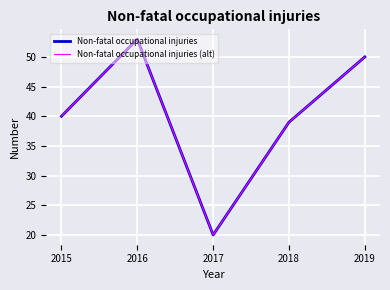

Does the chart display data point markers on the line(s)?

No